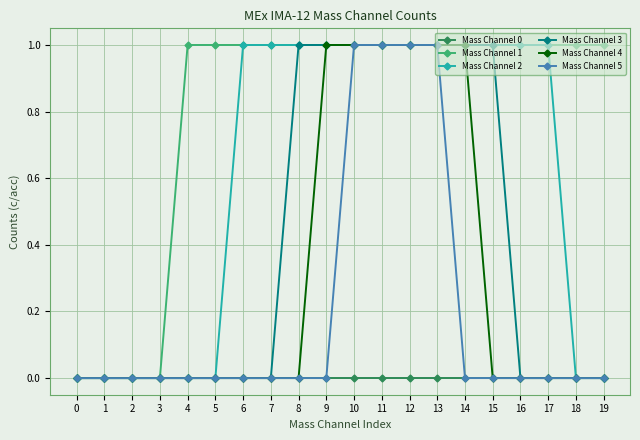

Which series has the largest total across all categories?

Mass Channel 1